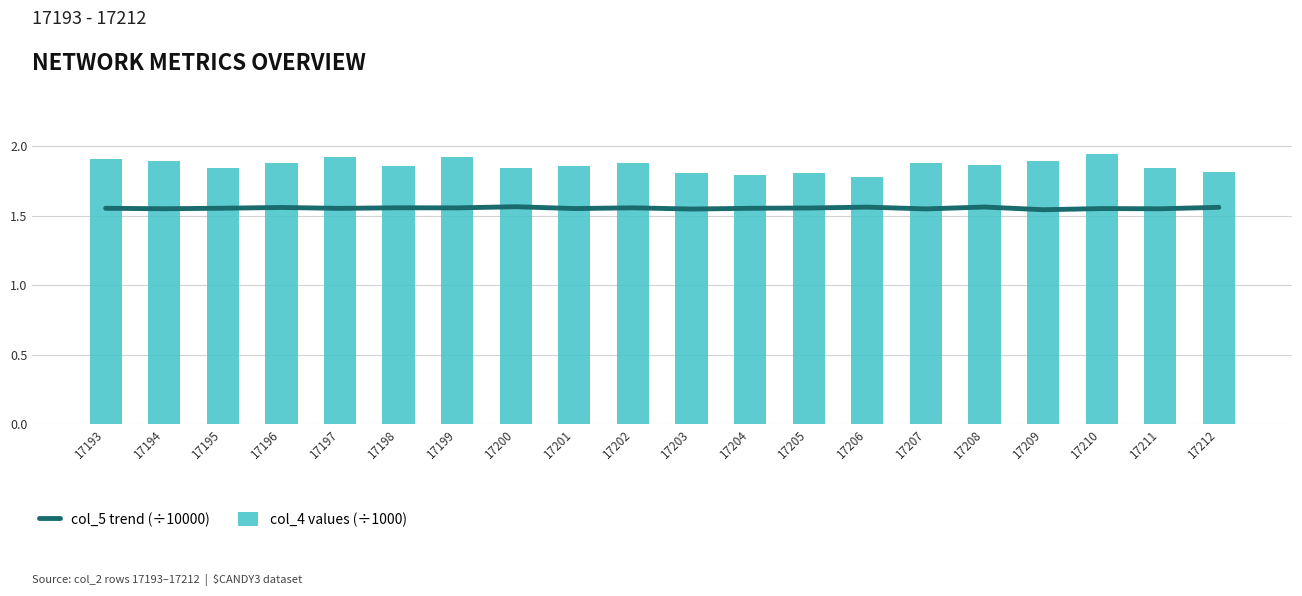

Rank the series at 17195 from highest to lowest value.

col_4 values (÷1000), col_5 trend (÷10000)